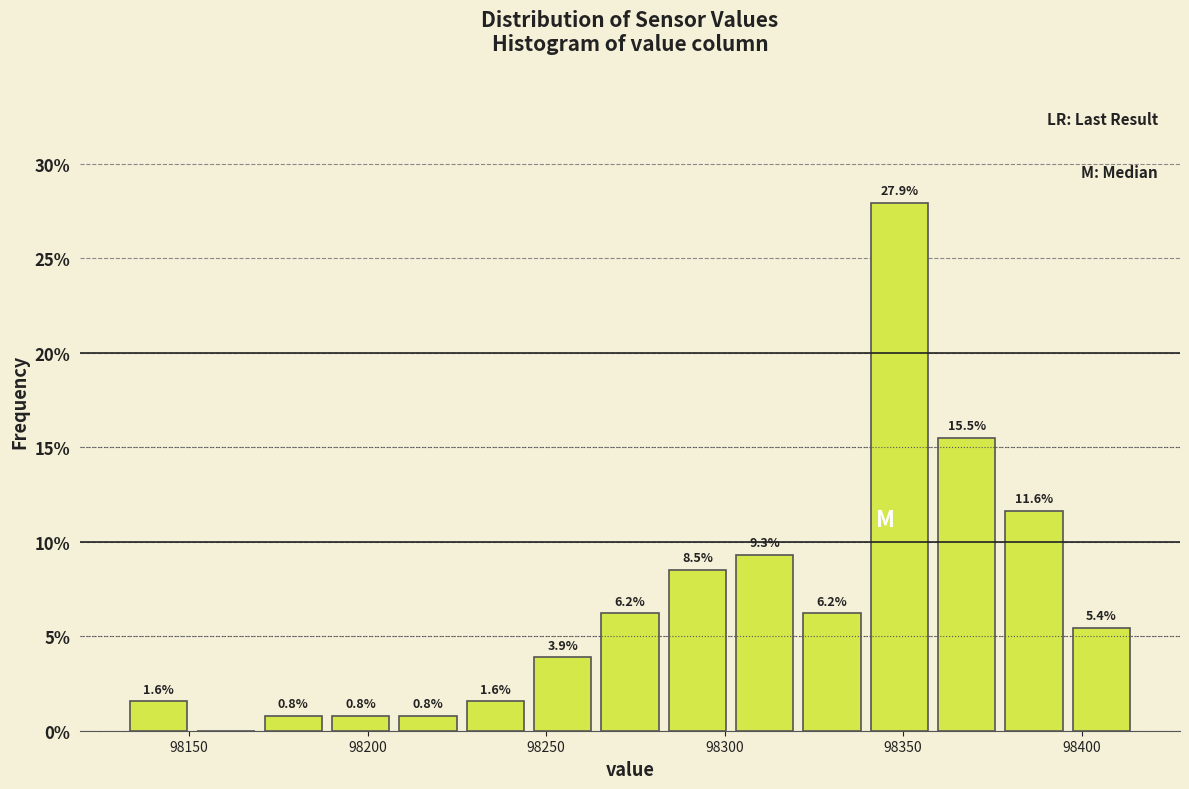

Around what value on the x-axis is the tallest bar? Give the approximate position of its centre, as read against the axis.

98350